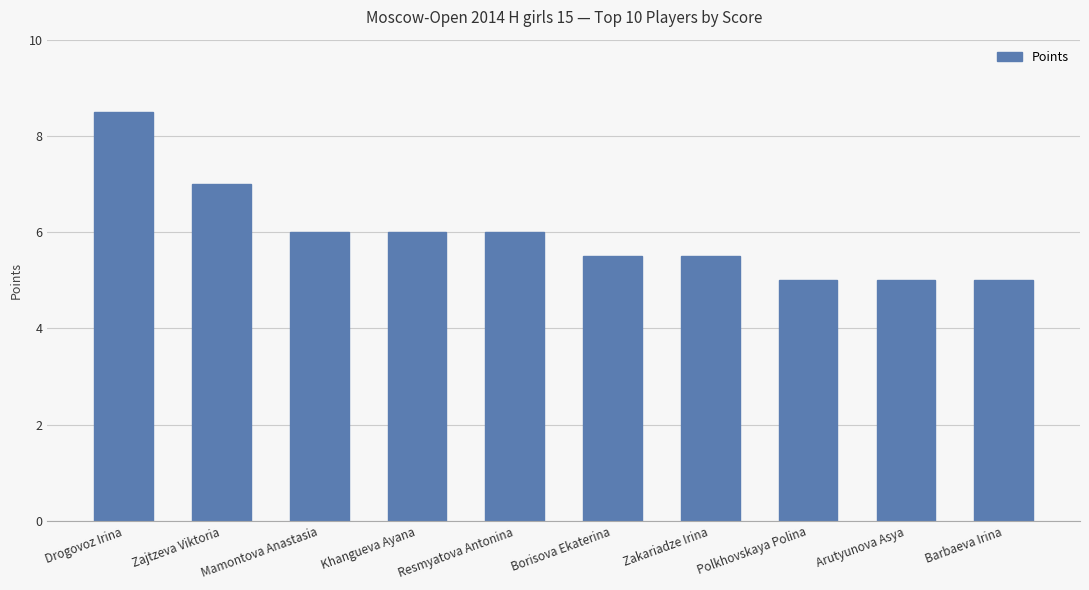

Between Barbaeva Irina and Khangueva Ayana, which is larger?

Khangueva Ayana